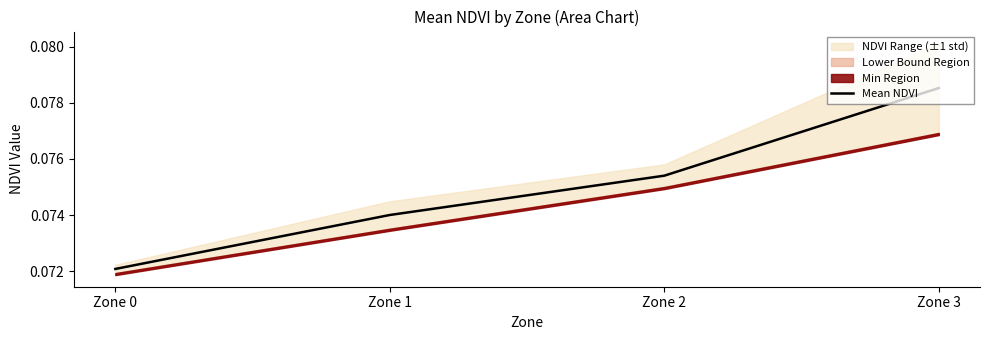

What is the sum of all values?

0.3